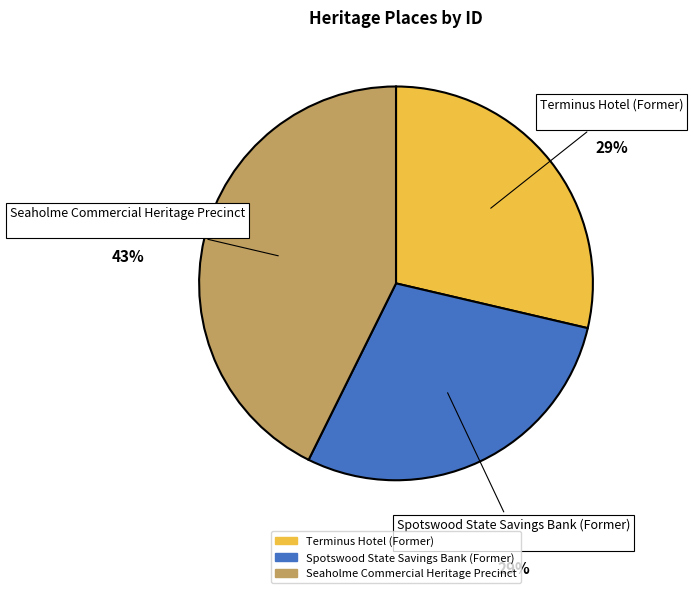

Is it true that Seaholme Commercial Heritage Precinct is 43% of the pie?

True